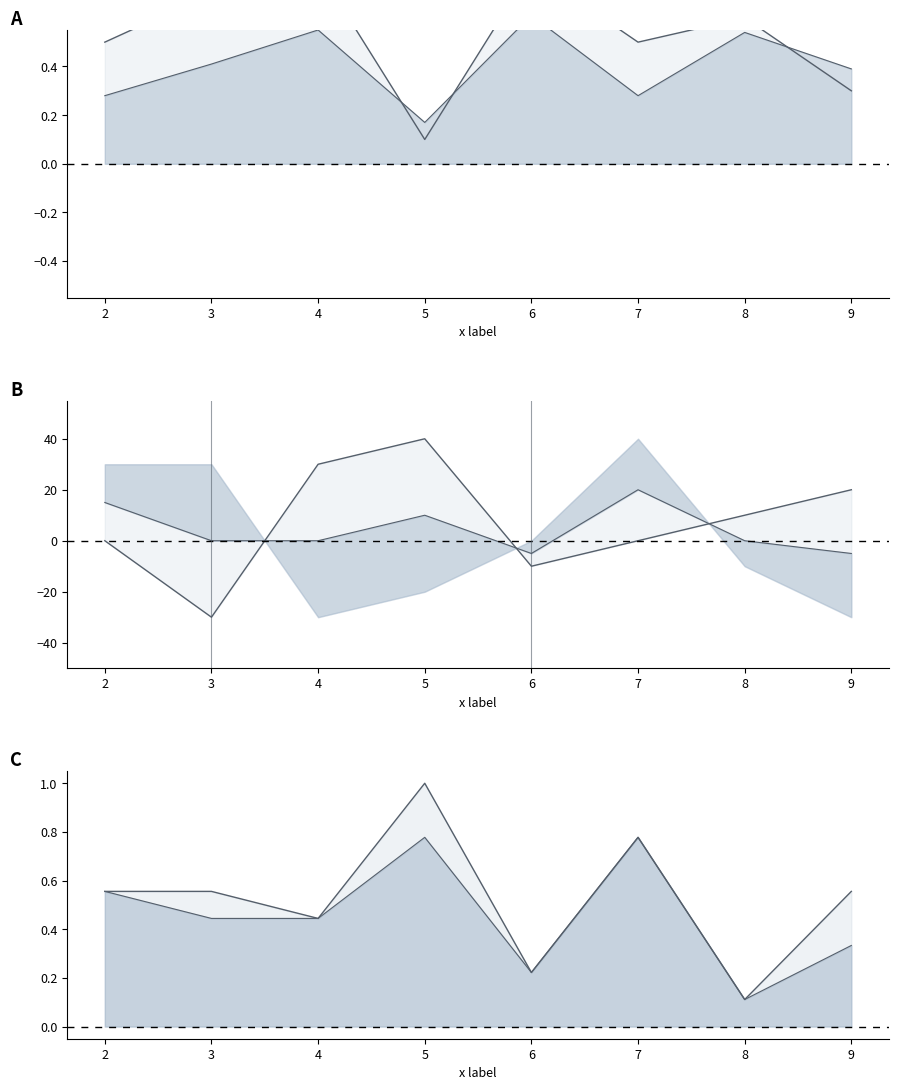

What is the approximate value of col_2 at 6?

-10.0